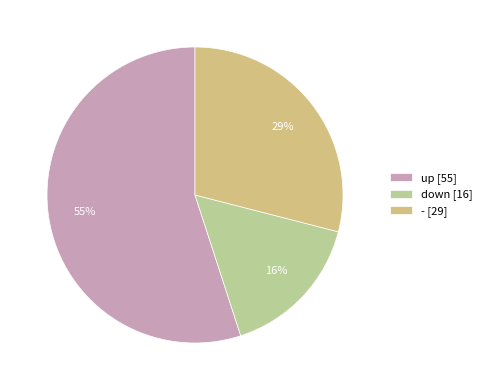

Between up and down, which is larger?

up